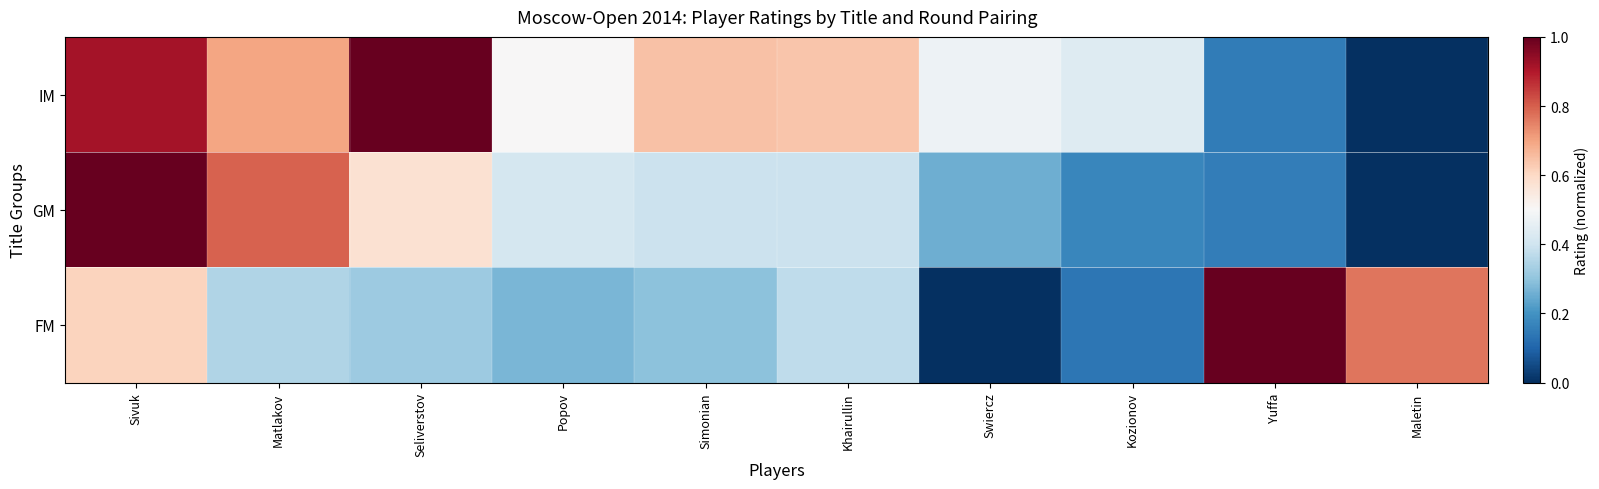

Which category has the highest value across all series?

Seliverstov